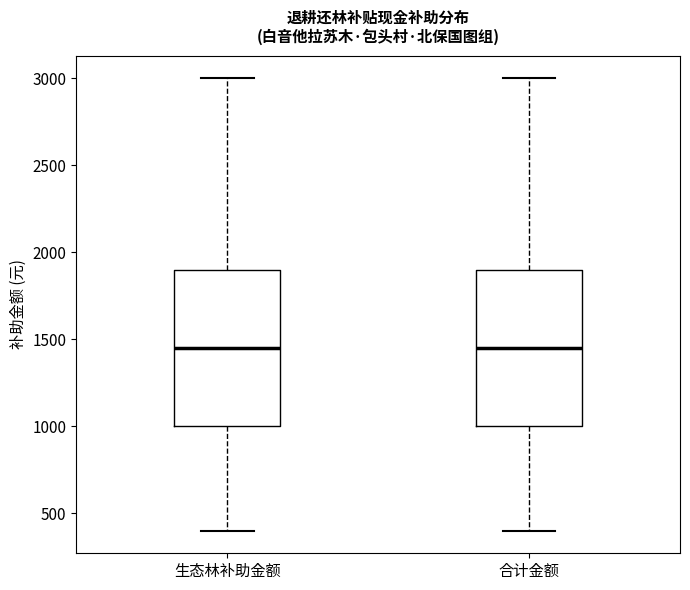

Reading left to right, read every box against the y-axis: the position of its median line, the range the box covers, and the ends of its whiskers. The values are not printed on the chart, so give them approximately, as read against the axis.

生态林补助金额: median 1450, box 1000 to 1900, whiskers 400 to 3000
合计金额: median 1450, box 1000 to 1900, whiskers 400 to 3000